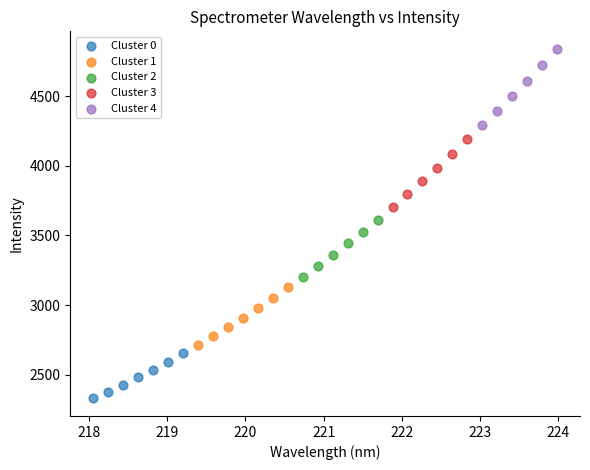

Which series contains the lowest Y value?

Cluster 0